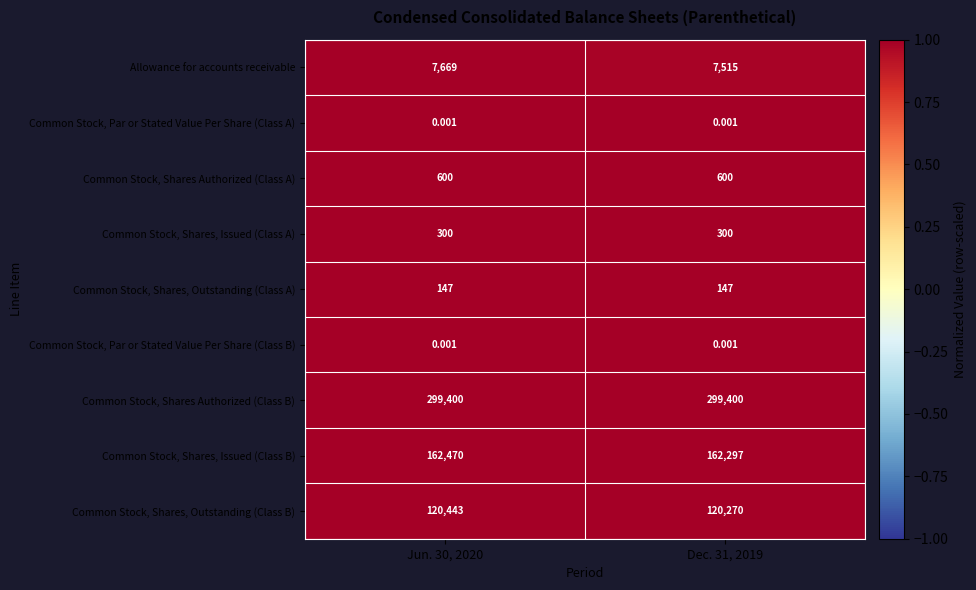

What is the total value across all series at Jun. 30, 2020?

9.0